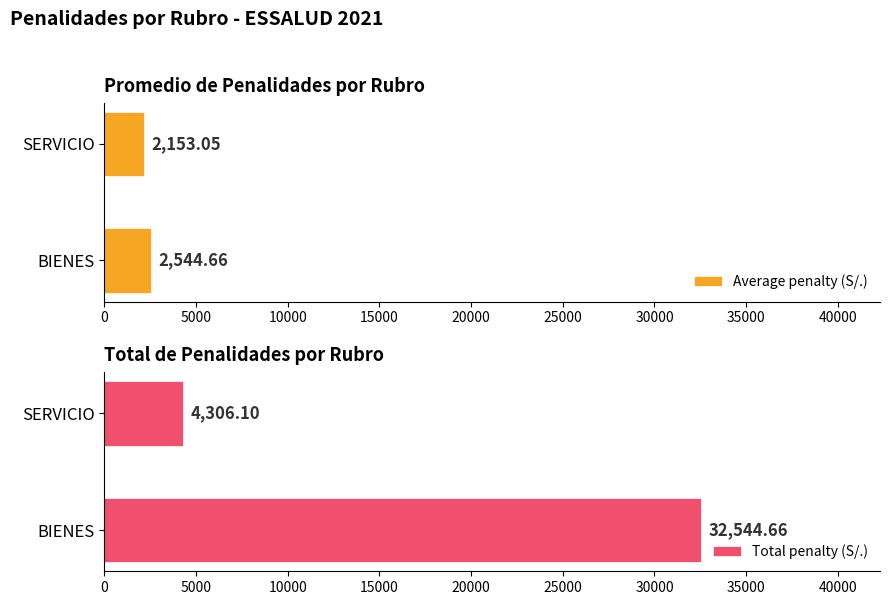

List the labels in order of Average penalty (S/.) value, smallest first.

SERVICIO, BIENES